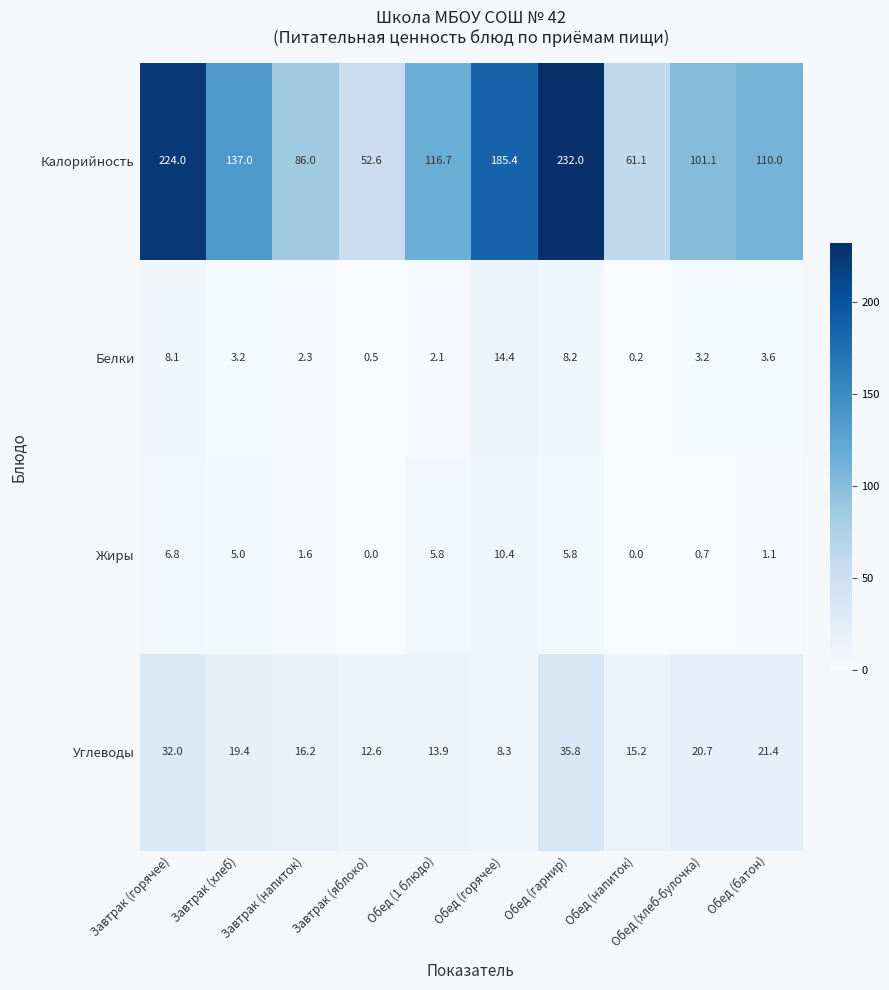

What is the greatest value displayed?

232.0